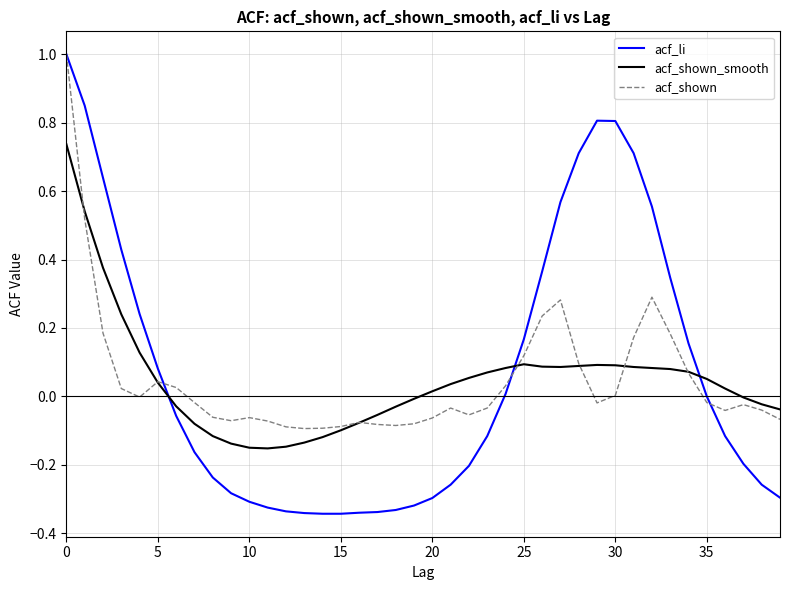

Count the number of categories in the chart.

40